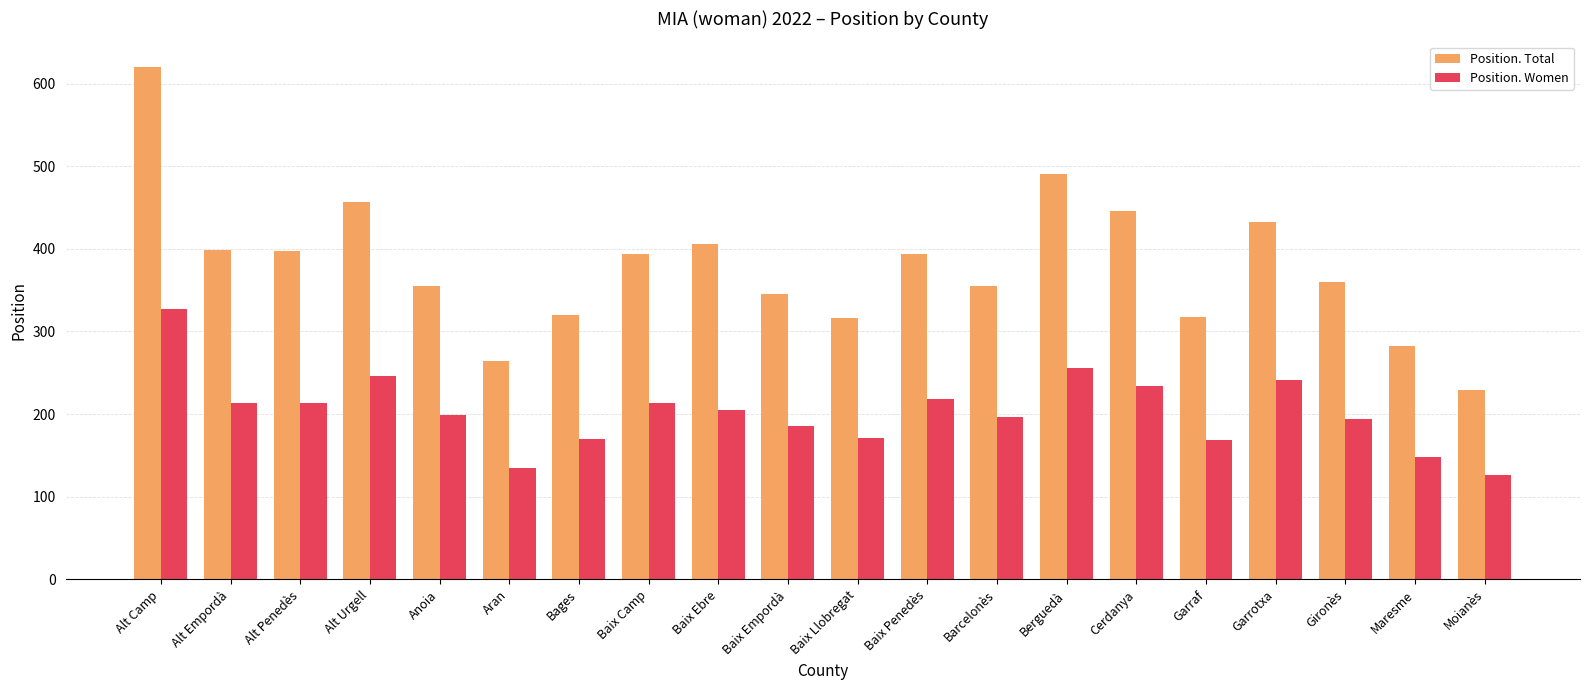

Is the value of Position. Women at Baix Empordà greater than the value of Position. Total at Garraf?

No